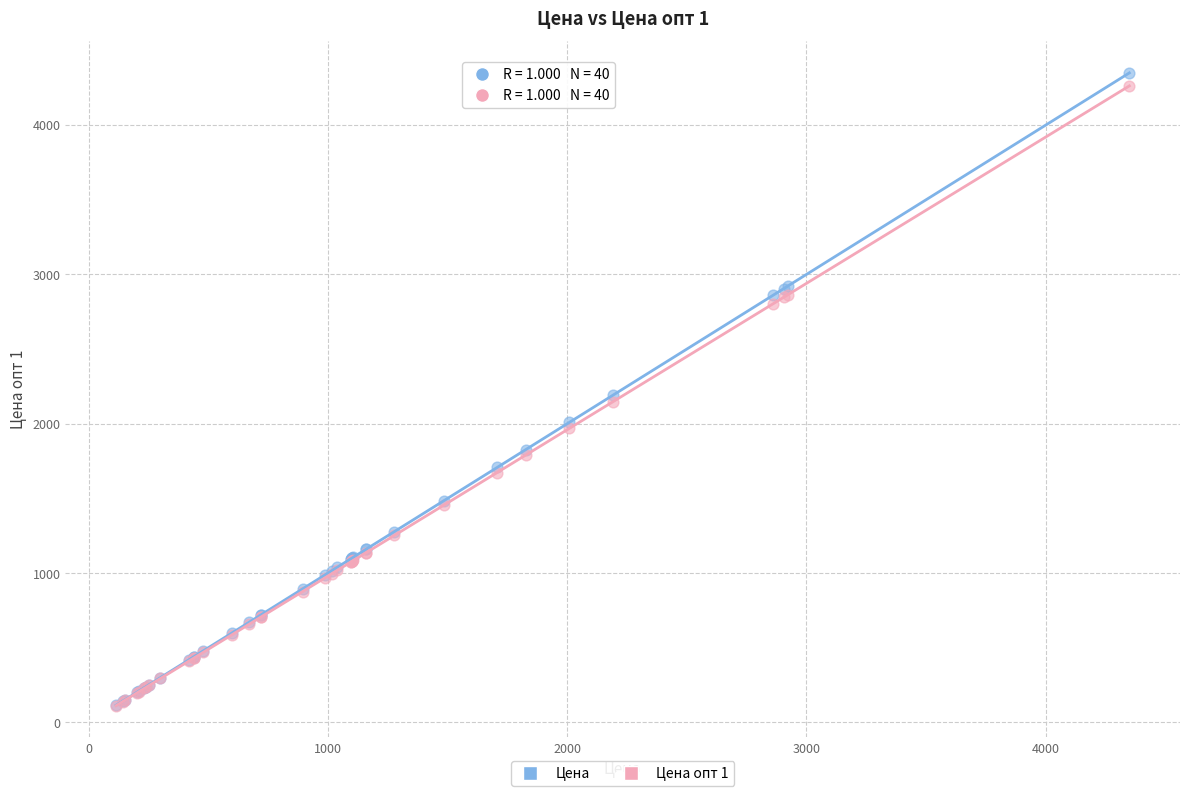

What are all the series names shown in the legend?

Цена, Цена опт 1